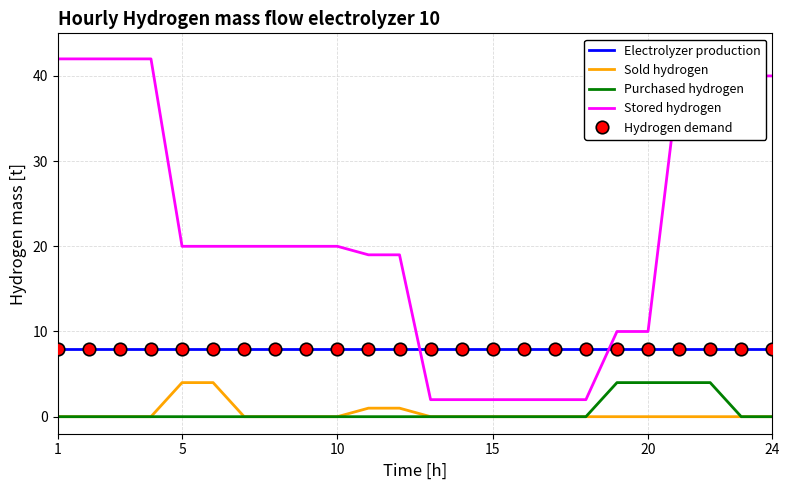

What is the label of the 5th point from the left?

5